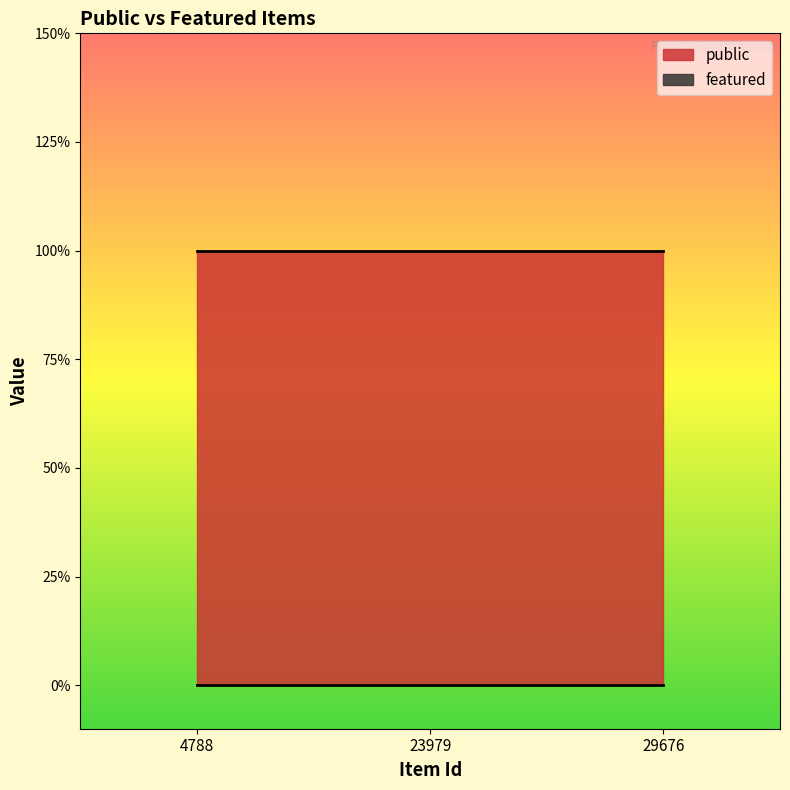

Which series changed the most between 23979 and 29676?

public